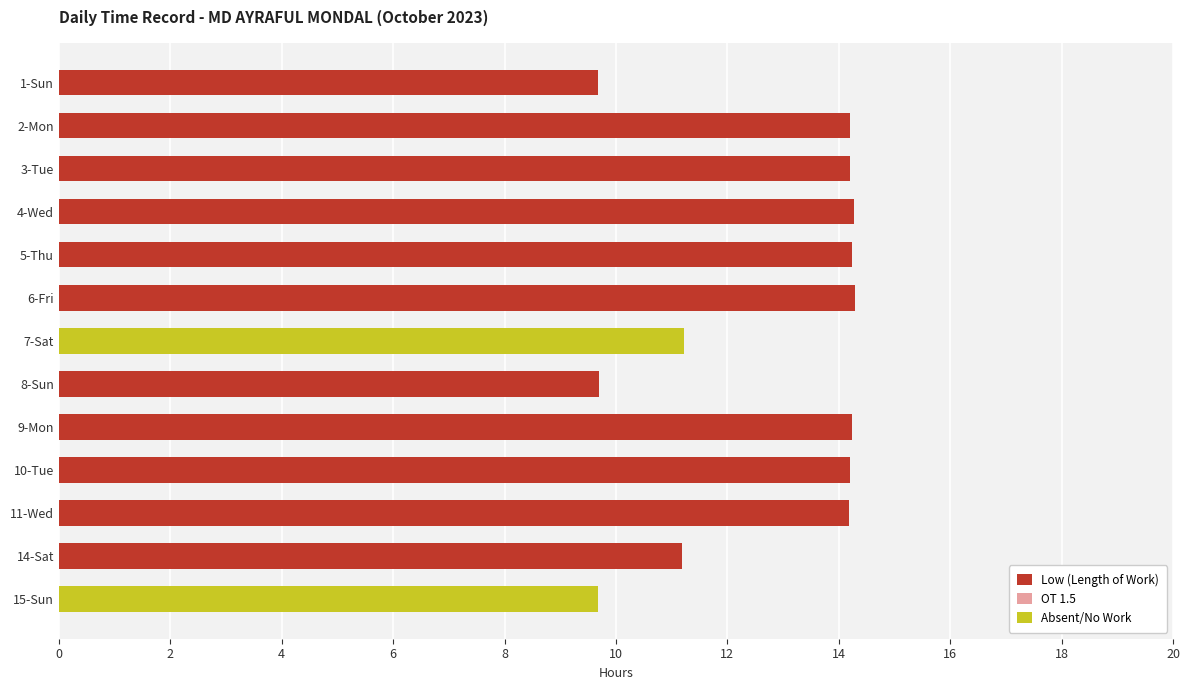

What is the highest value of the Low (Length of Work) series?

14.3